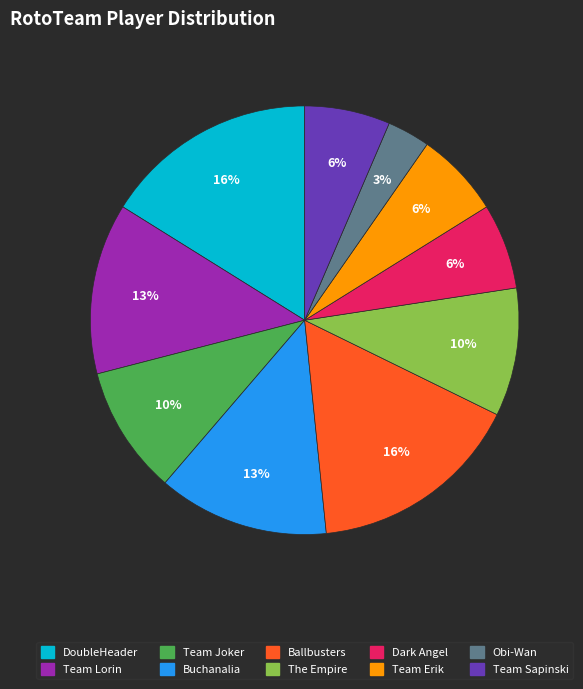

True or false: Team Sapinski accounts for 6% of the total.

True